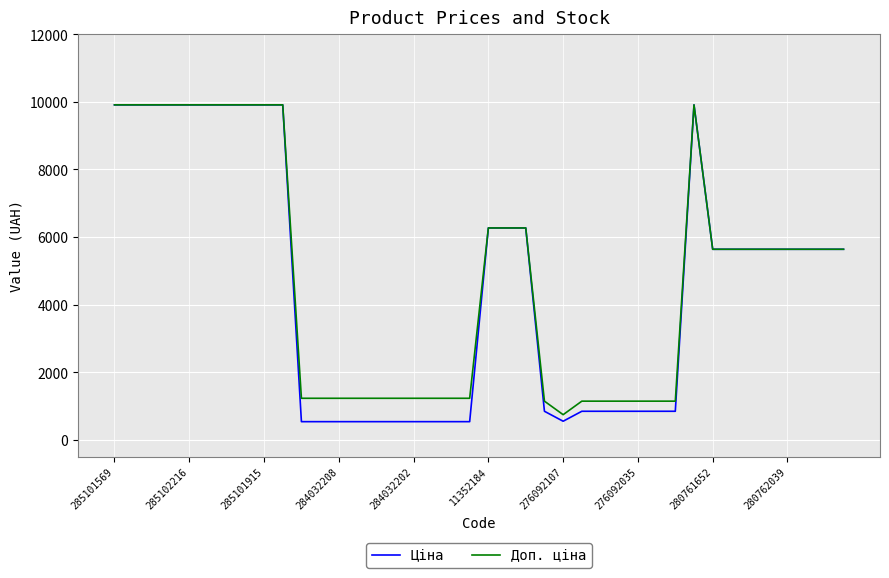

What is the smallest value displayed?

535.4